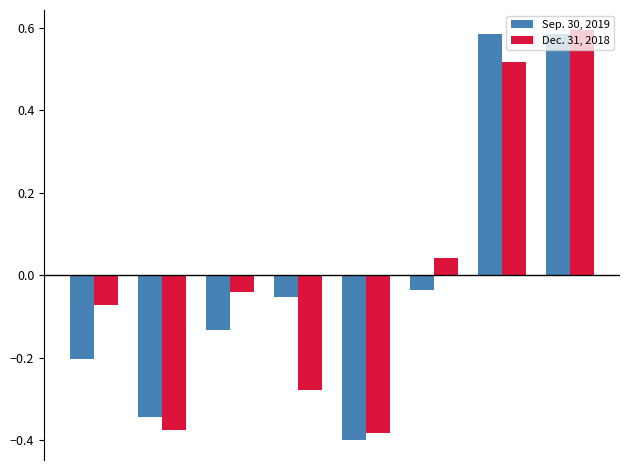

What is the difference between the maximum and second lowest values in the Sep. 30, 2019 series?

0.9